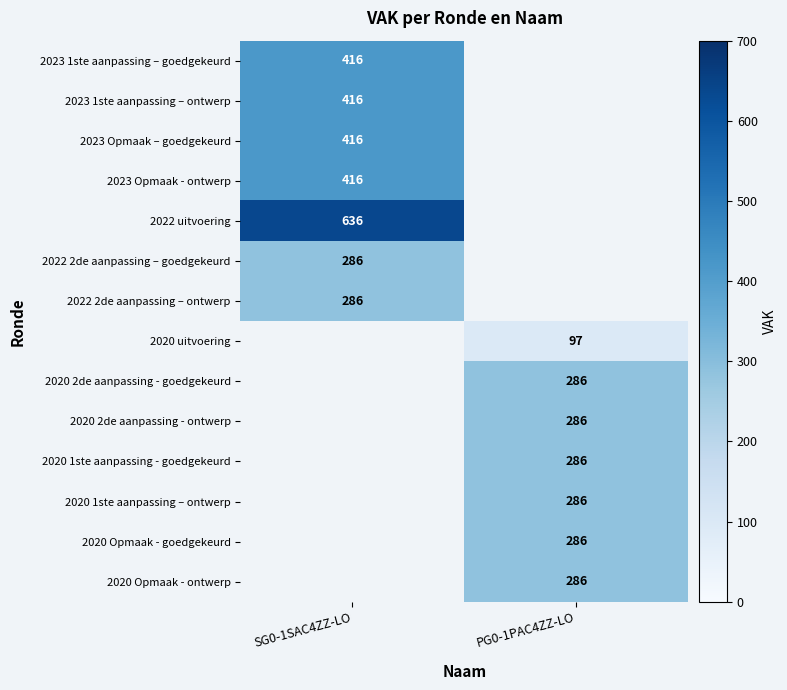

The 2023 Opmaak - ontwerp series shows 231 at SG0-1SAC4ZZ-LO. True or false?

False